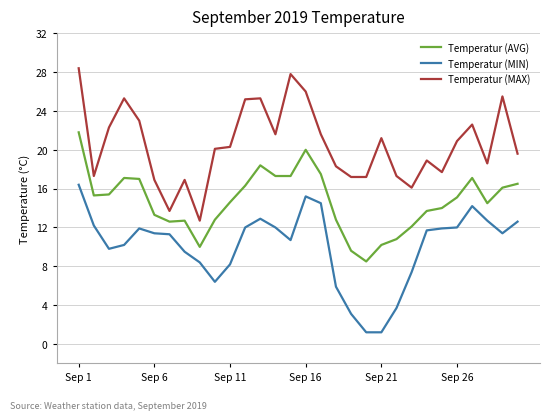

What is the minimum value for Temperatur (MIN)?

1.2